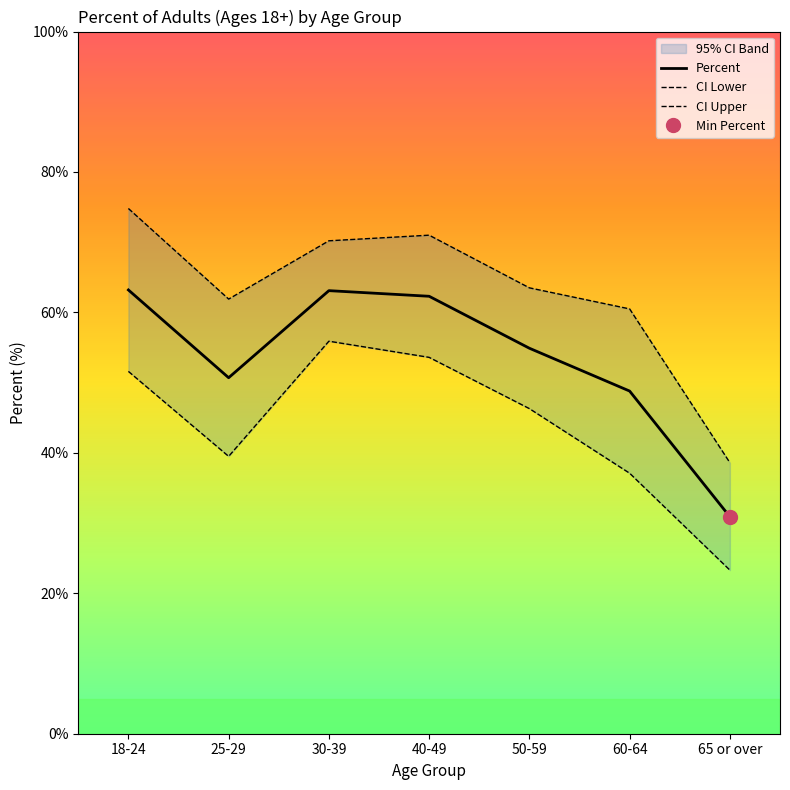

At which label is Percent closest to 47?

60-64